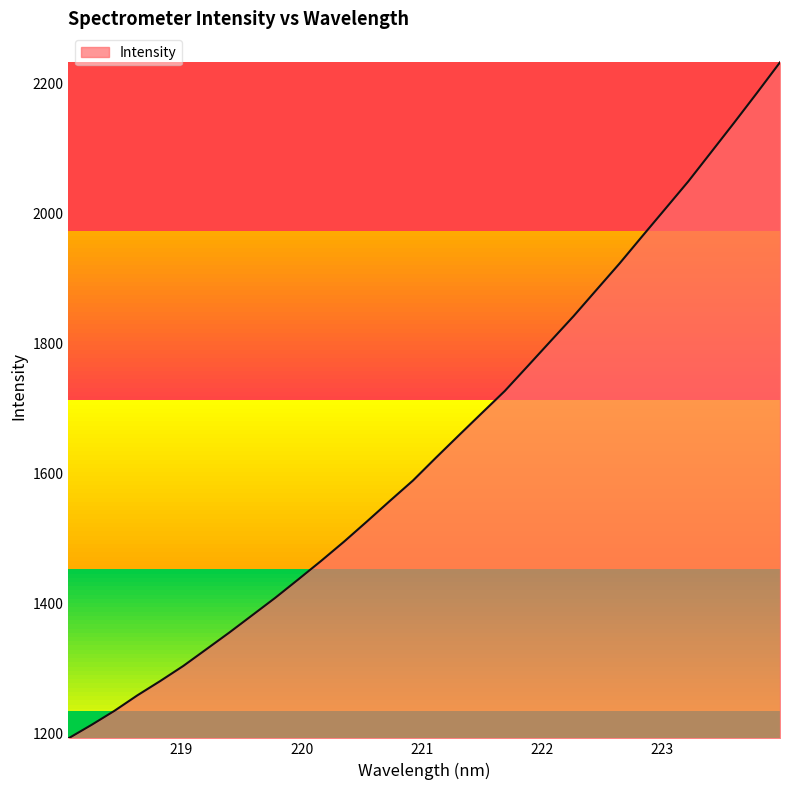

What is the minimum value shown in the chart?

1192.2